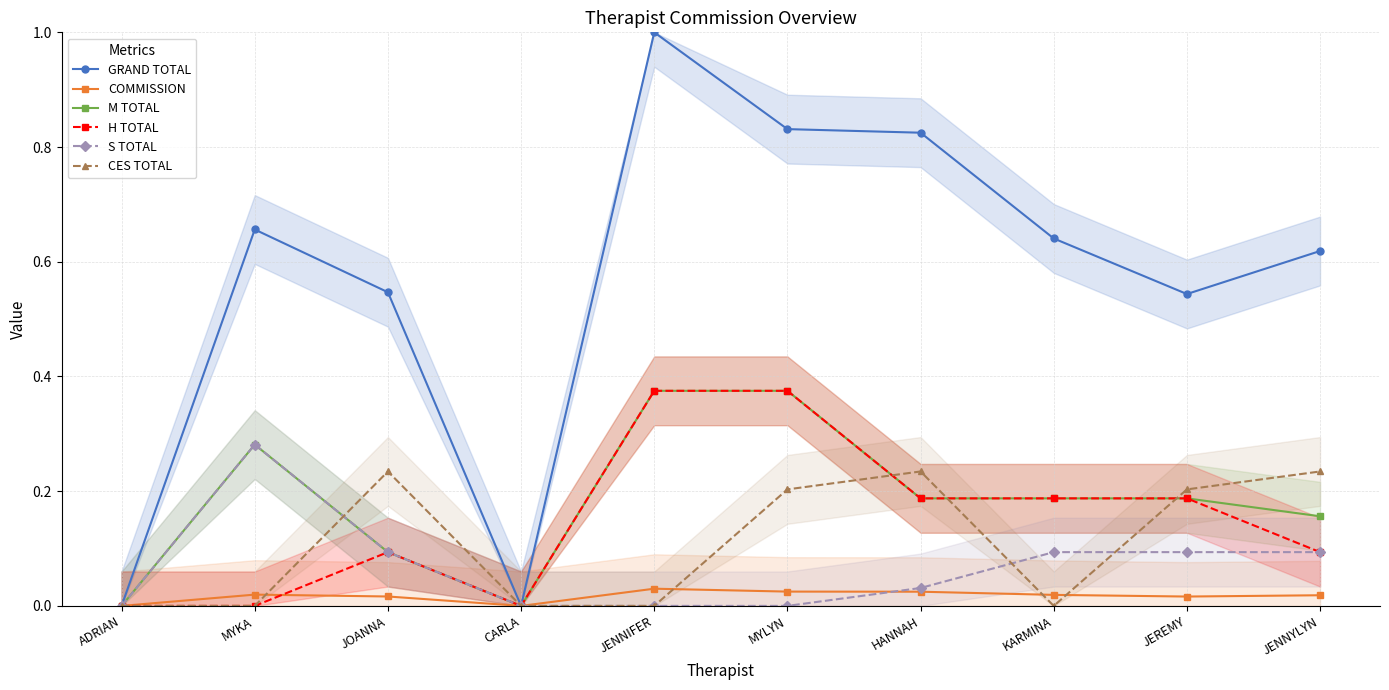

Is the value of CES TOTAL at HANNAH greater than the value of M TOTAL at CARLA?

Yes